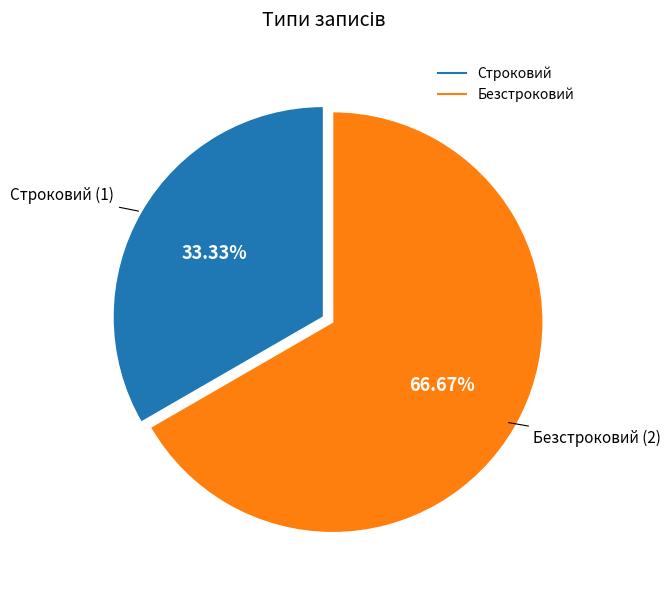

What is the largest slice in the pie chart?

Безстроковий